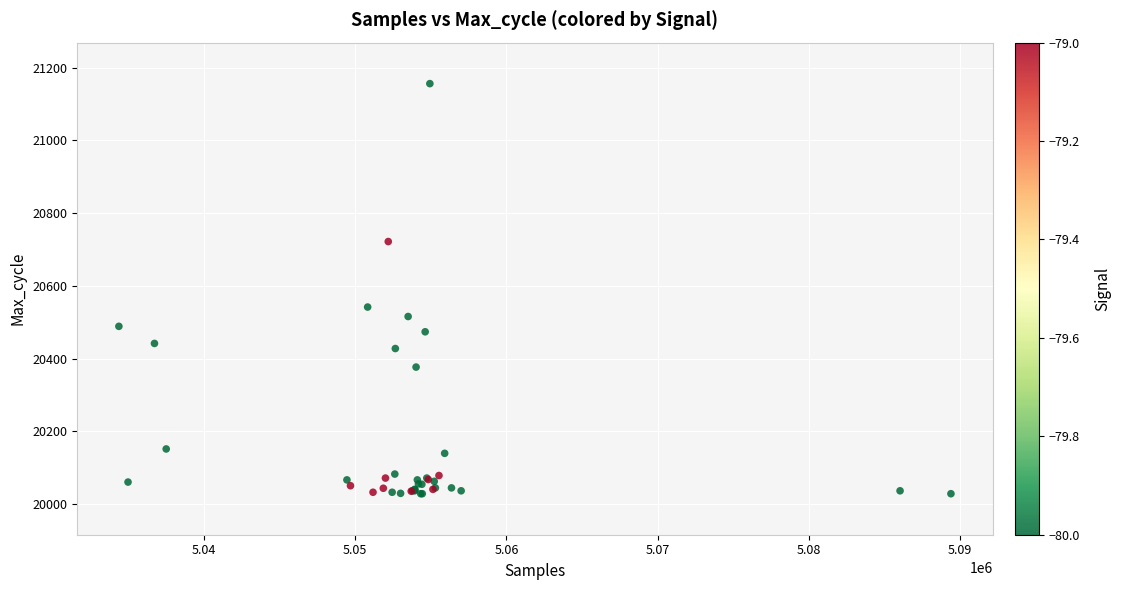

What Y value in the scatter plot is closest to 20592?

20542